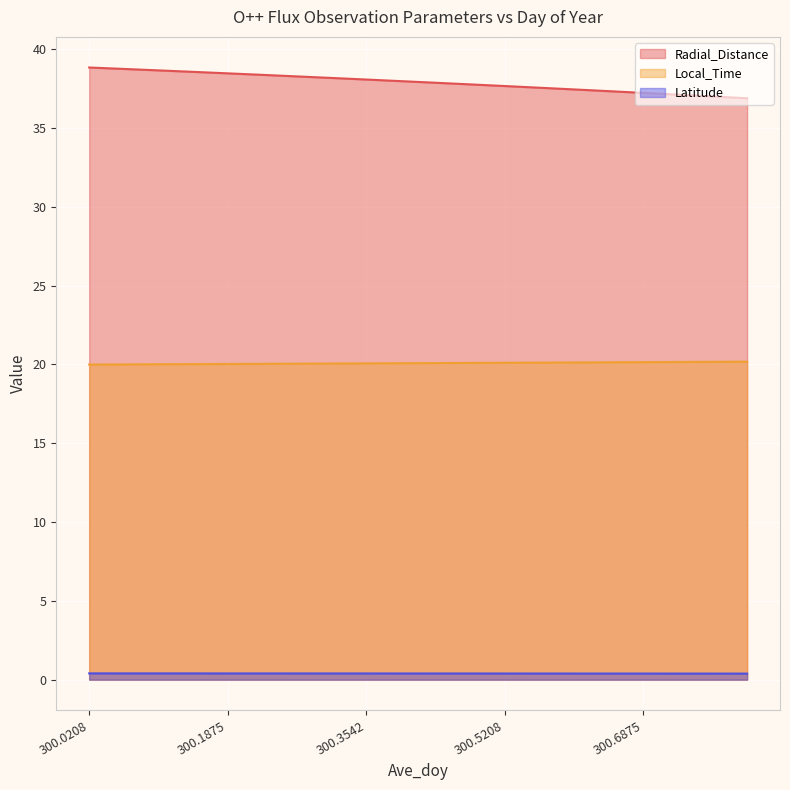

How many categories are shown in the chart?

20